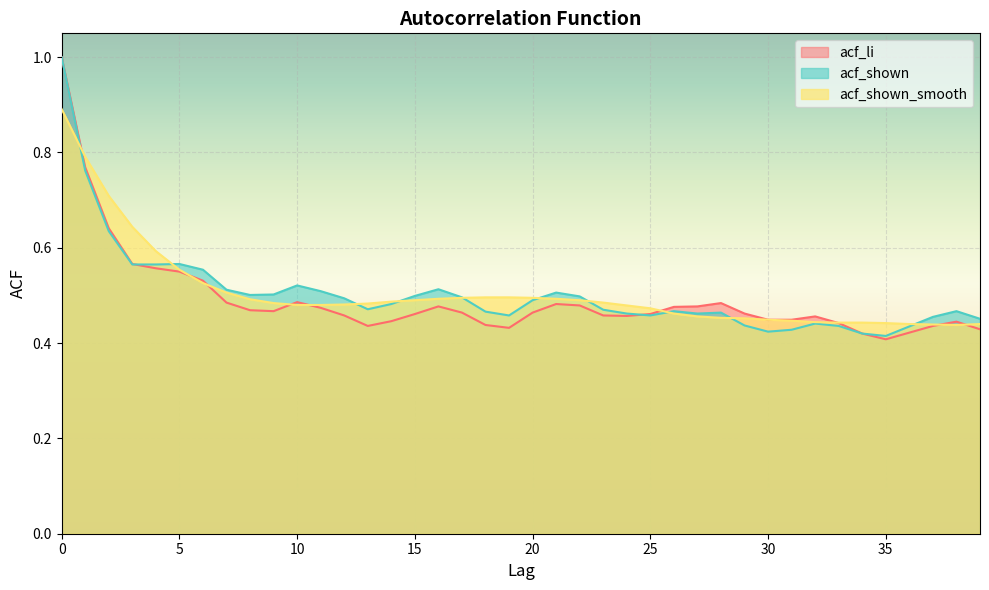

What is the average value of the acf_shown_smooth series?

0.5